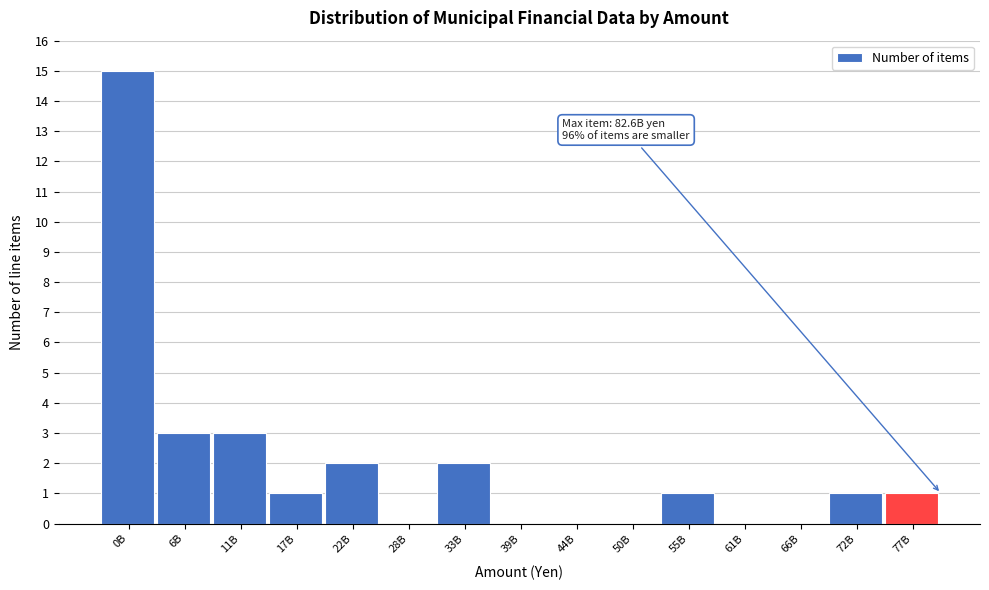

Reading left to right, list all the values displayed in this chart.

0B=15	6B=3	11B=3	17B=1	22B=2	28B=0	33B=2	39B=0	44B=0	50B=0	55B=1	61B=0	66B=0	72B=1	77B=1